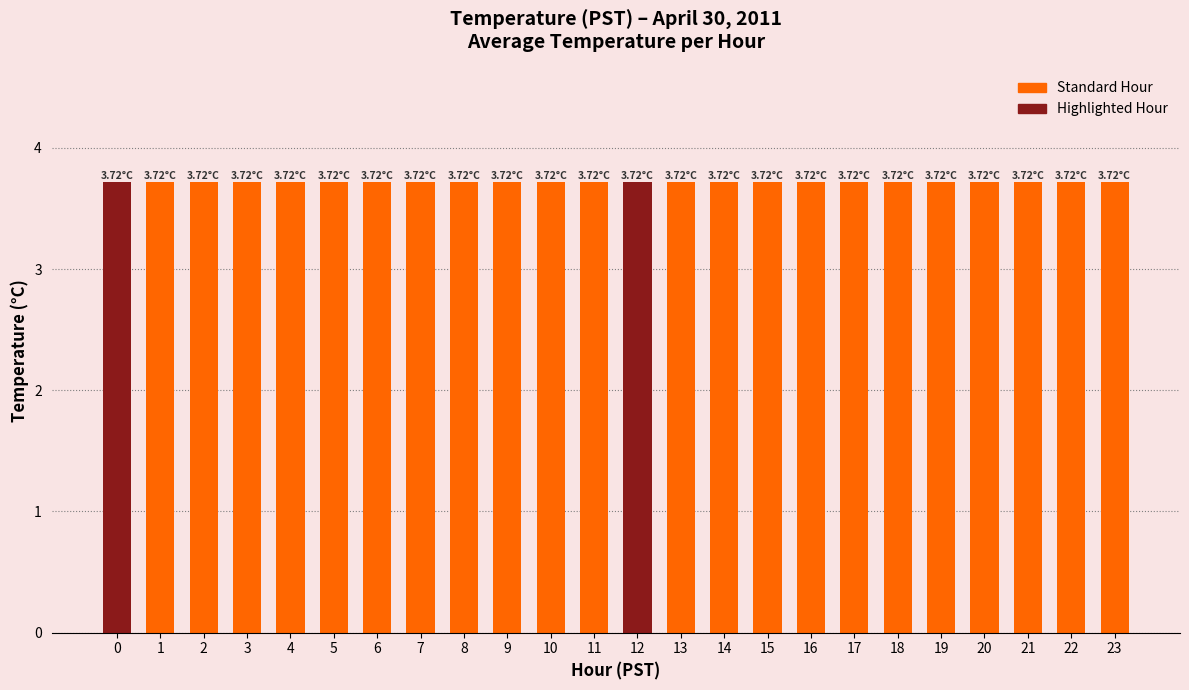

Count the number of categories in the chart.

24